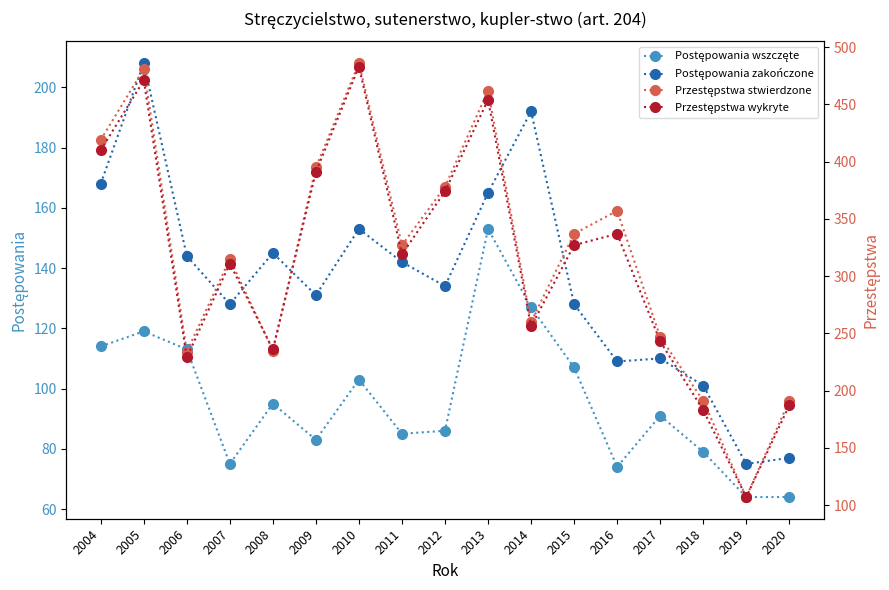

At which label does Postępowania wszczęte first exceed 91?

2004